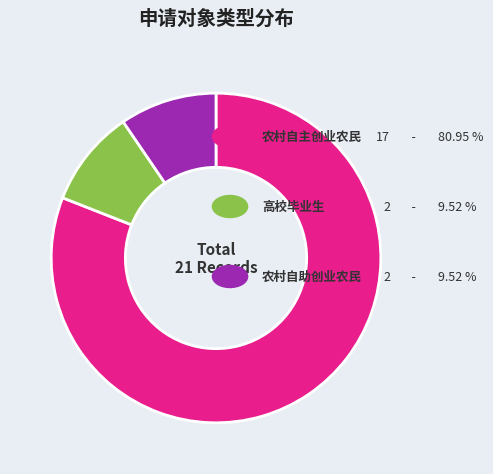

Is there any slice that represents more than half of the pie?

Yes